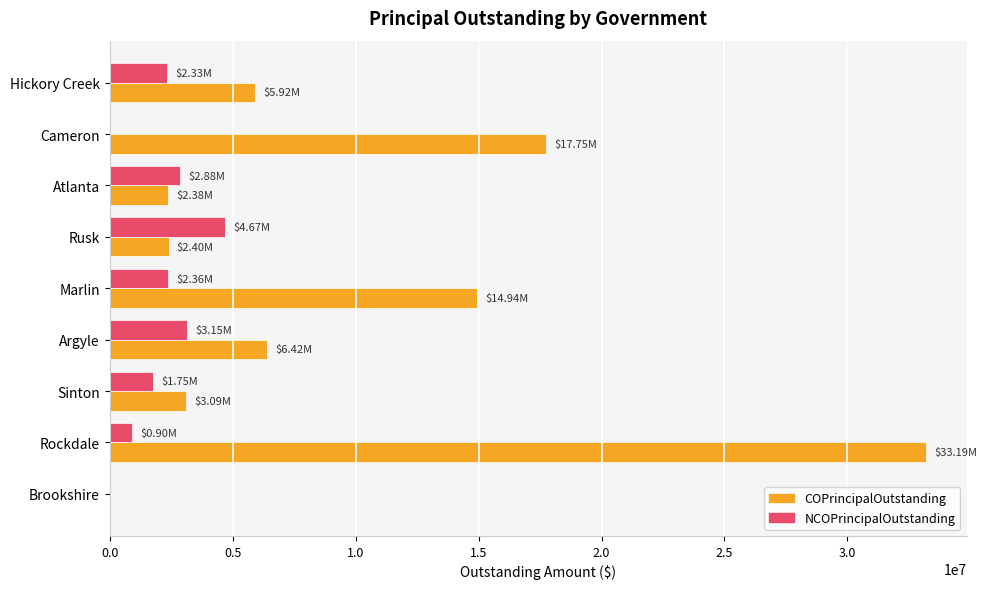

At which category does the chart reach its peak across all series?

Rockdale